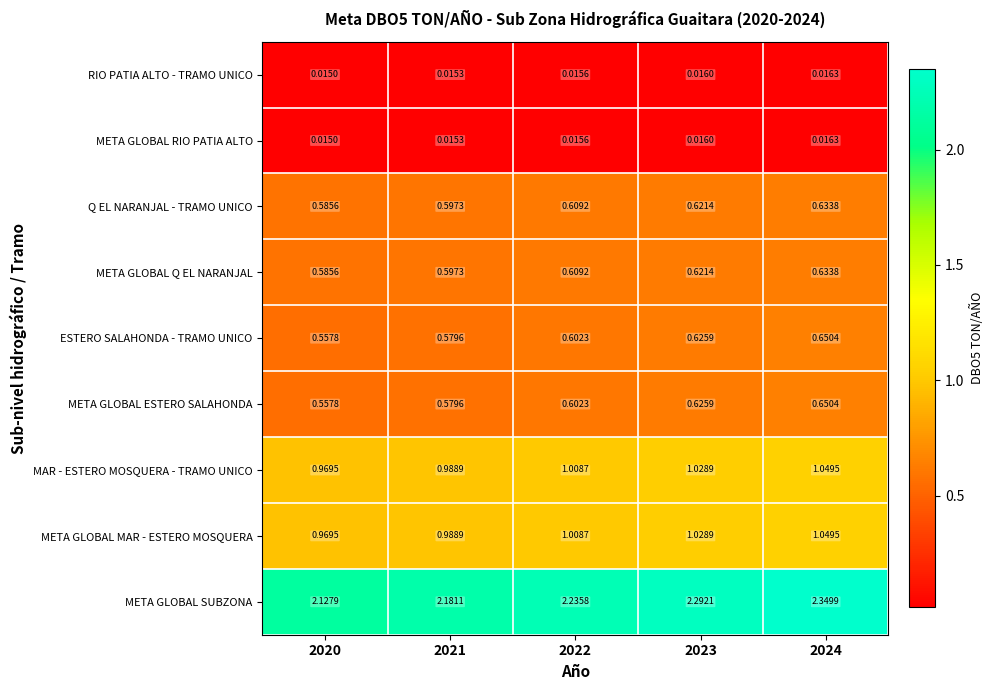

Is the value of MAR - ESTERO MOSQUERA - TRAMO UNICO at 2023 greater than the value of META GLOBAL RIO PATIA ALTO at 2020?

Yes